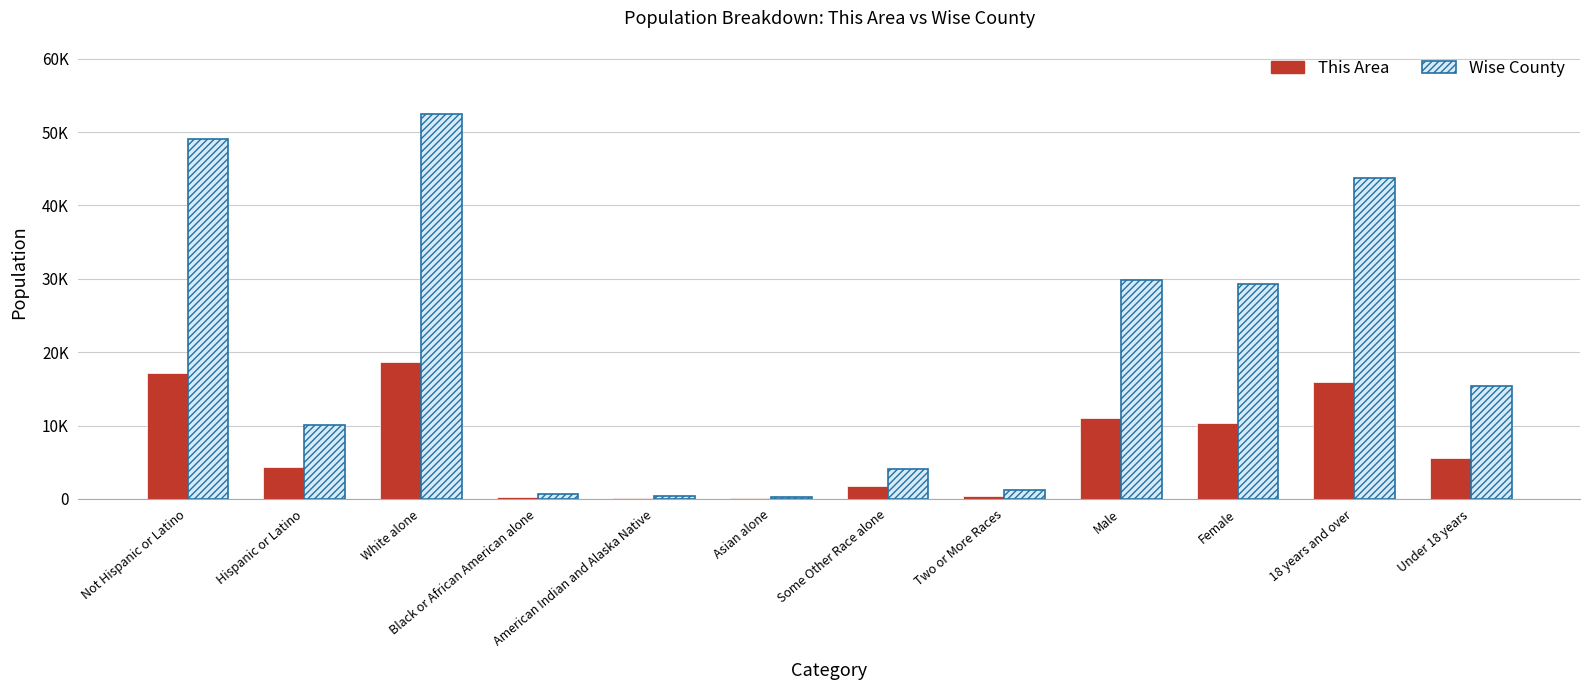

What is the approximate value of Wise County at Male, to the nearest 100?

29800